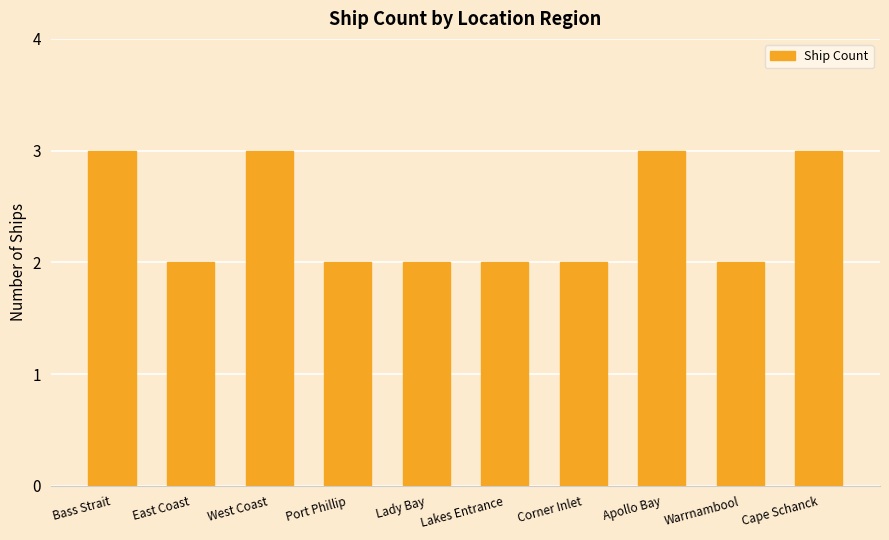

What is the sum of the values at Lady Bay and West Coast?

5